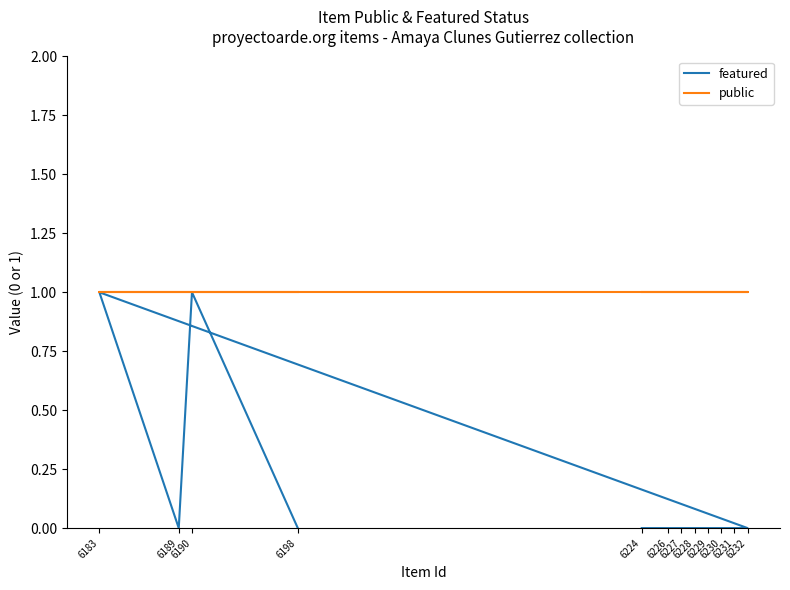

What is the sum of the public values at 6229 and 6231?

2